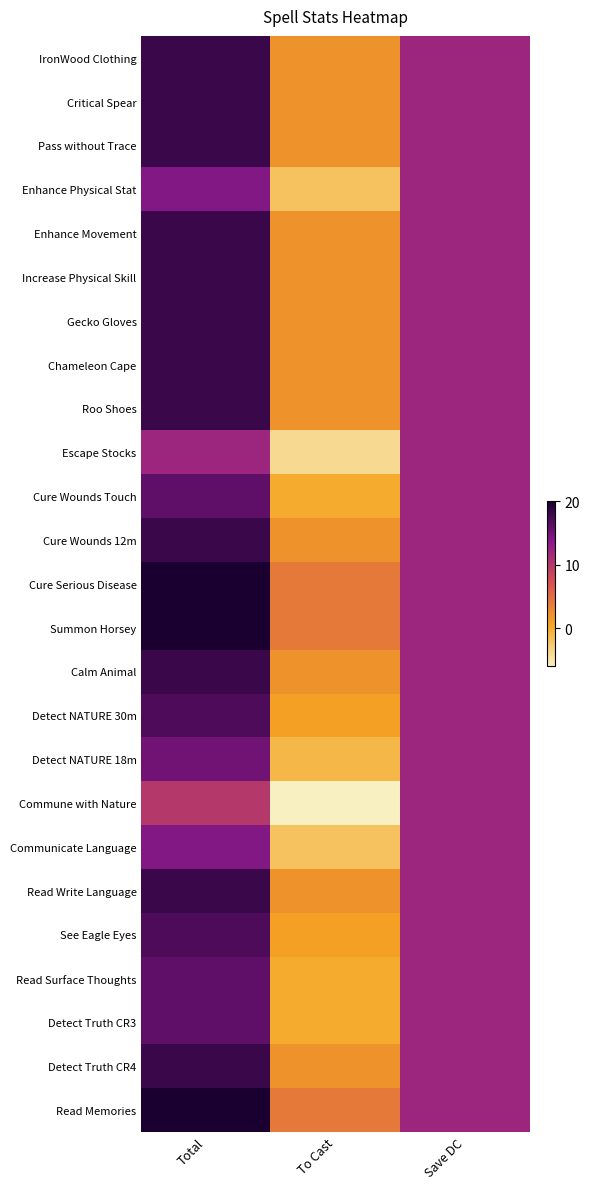

What is the total value across all series at Total?

423